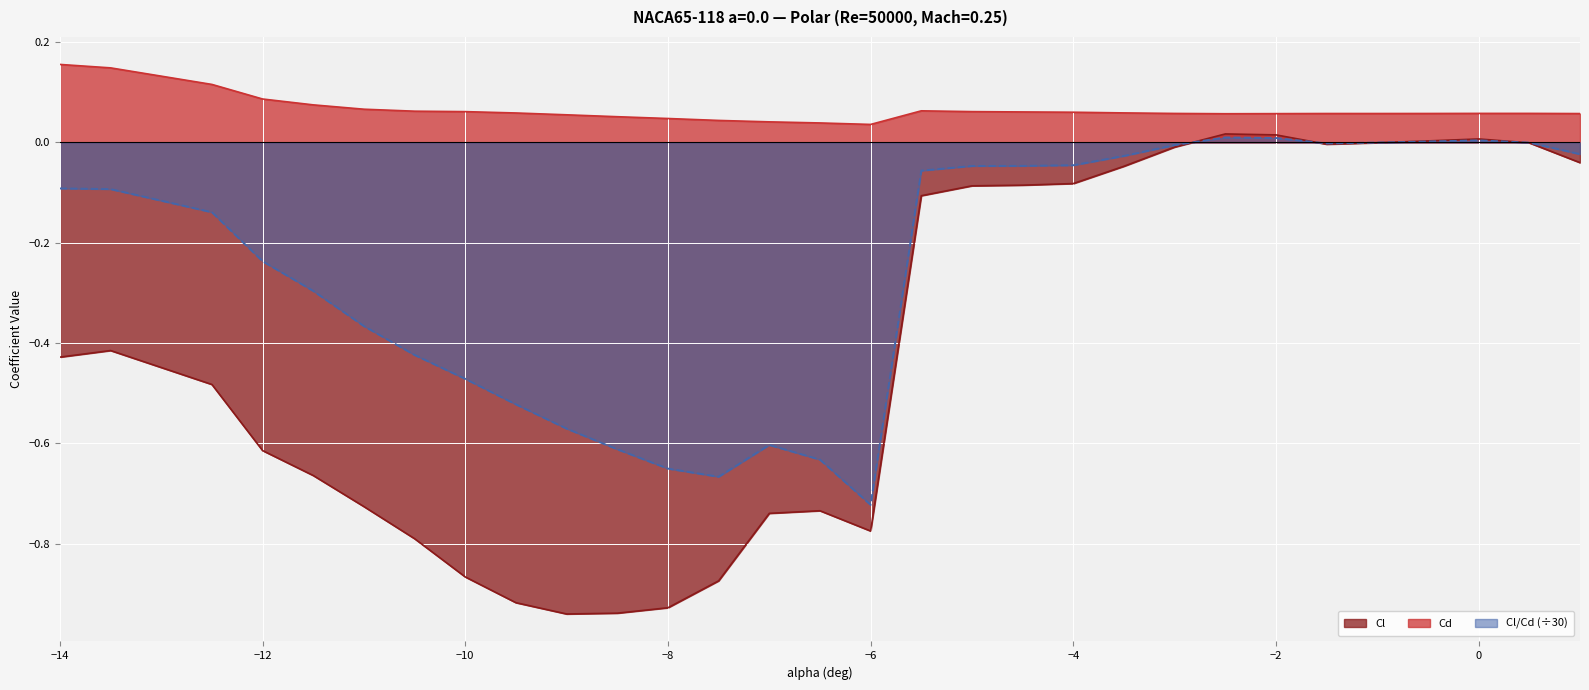

Which series has the largest total across all categories?

Cd